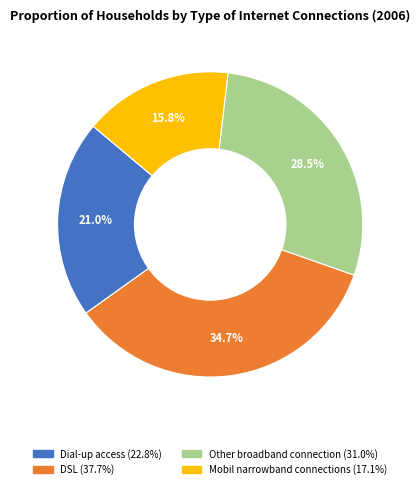

To the nearest percent, what portion does Mobil narrowband connections represent?

16%